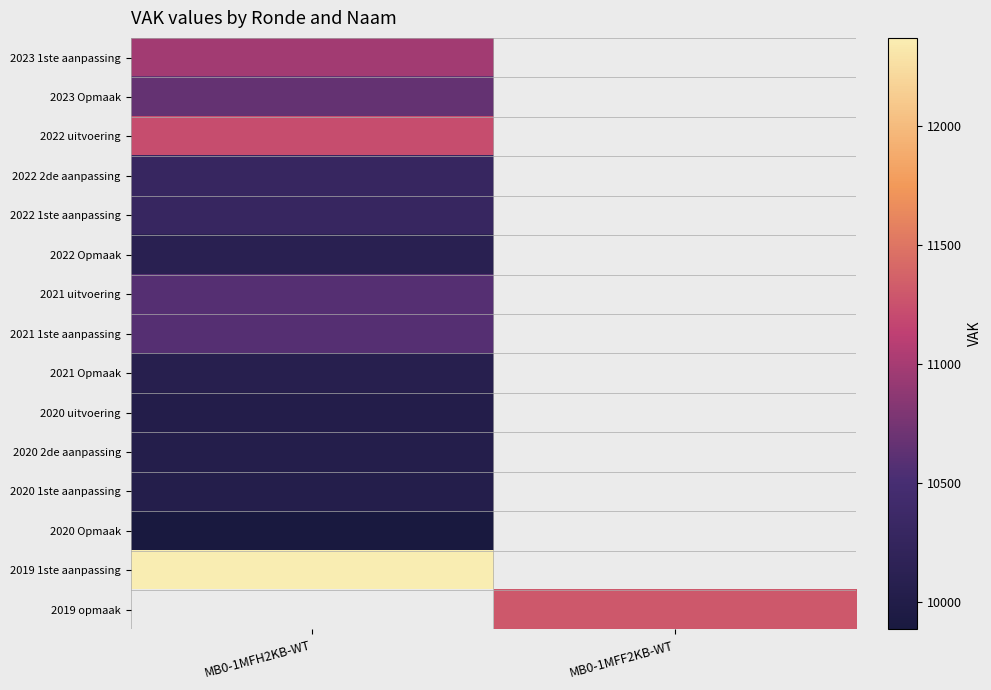

Rank the series by their maximum value, from highest to lowest.

2019 1ste aanpassing, 2022 uitvoering, 2023 1ste aanpassing, 2023 Opmaak, 2021 1ste aanpassing, 2021 uitvoering, 2022 2de aanpassing, 2022 1ste aanpassing, 2022 Opmaak, 2021 Opmaak, 2020 2de aanpassing, 2020 1ste aanpassing, 2020 uitvoering, 2019 opmaak, 2020 Opmaak